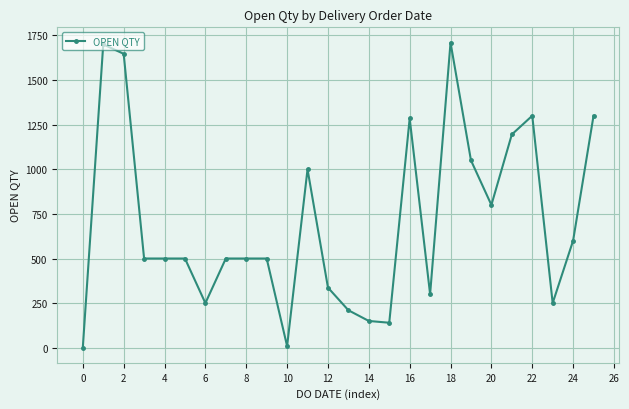

What is the sum of all values?

18234